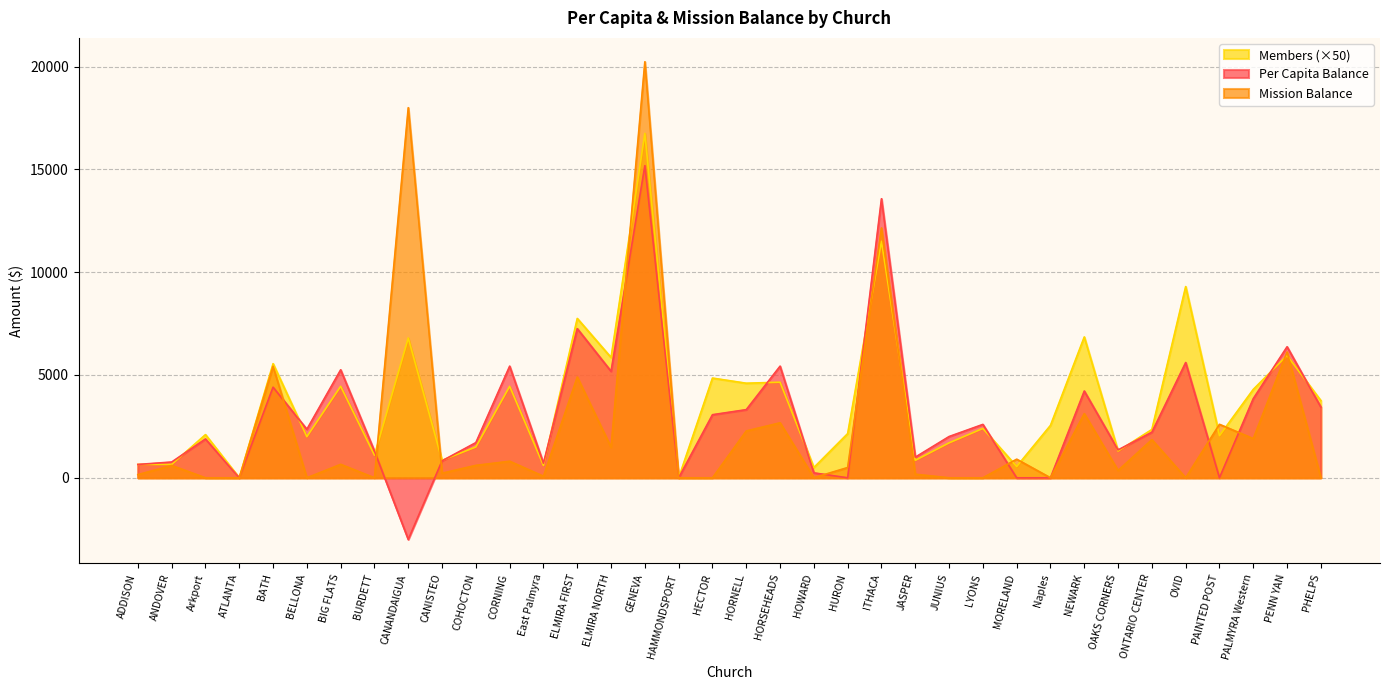

At how many categories does at least one series exceed 4681?

13